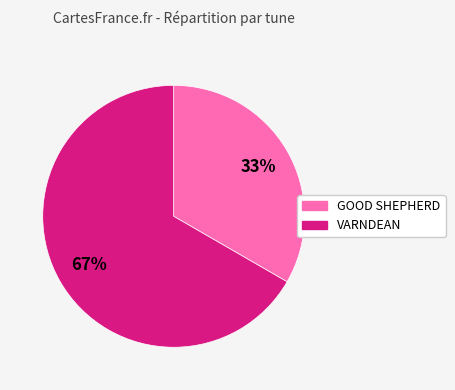

To the nearest percent, what is the combined percentage of GOOD SHEPHERD and VARNDEAN?

100%